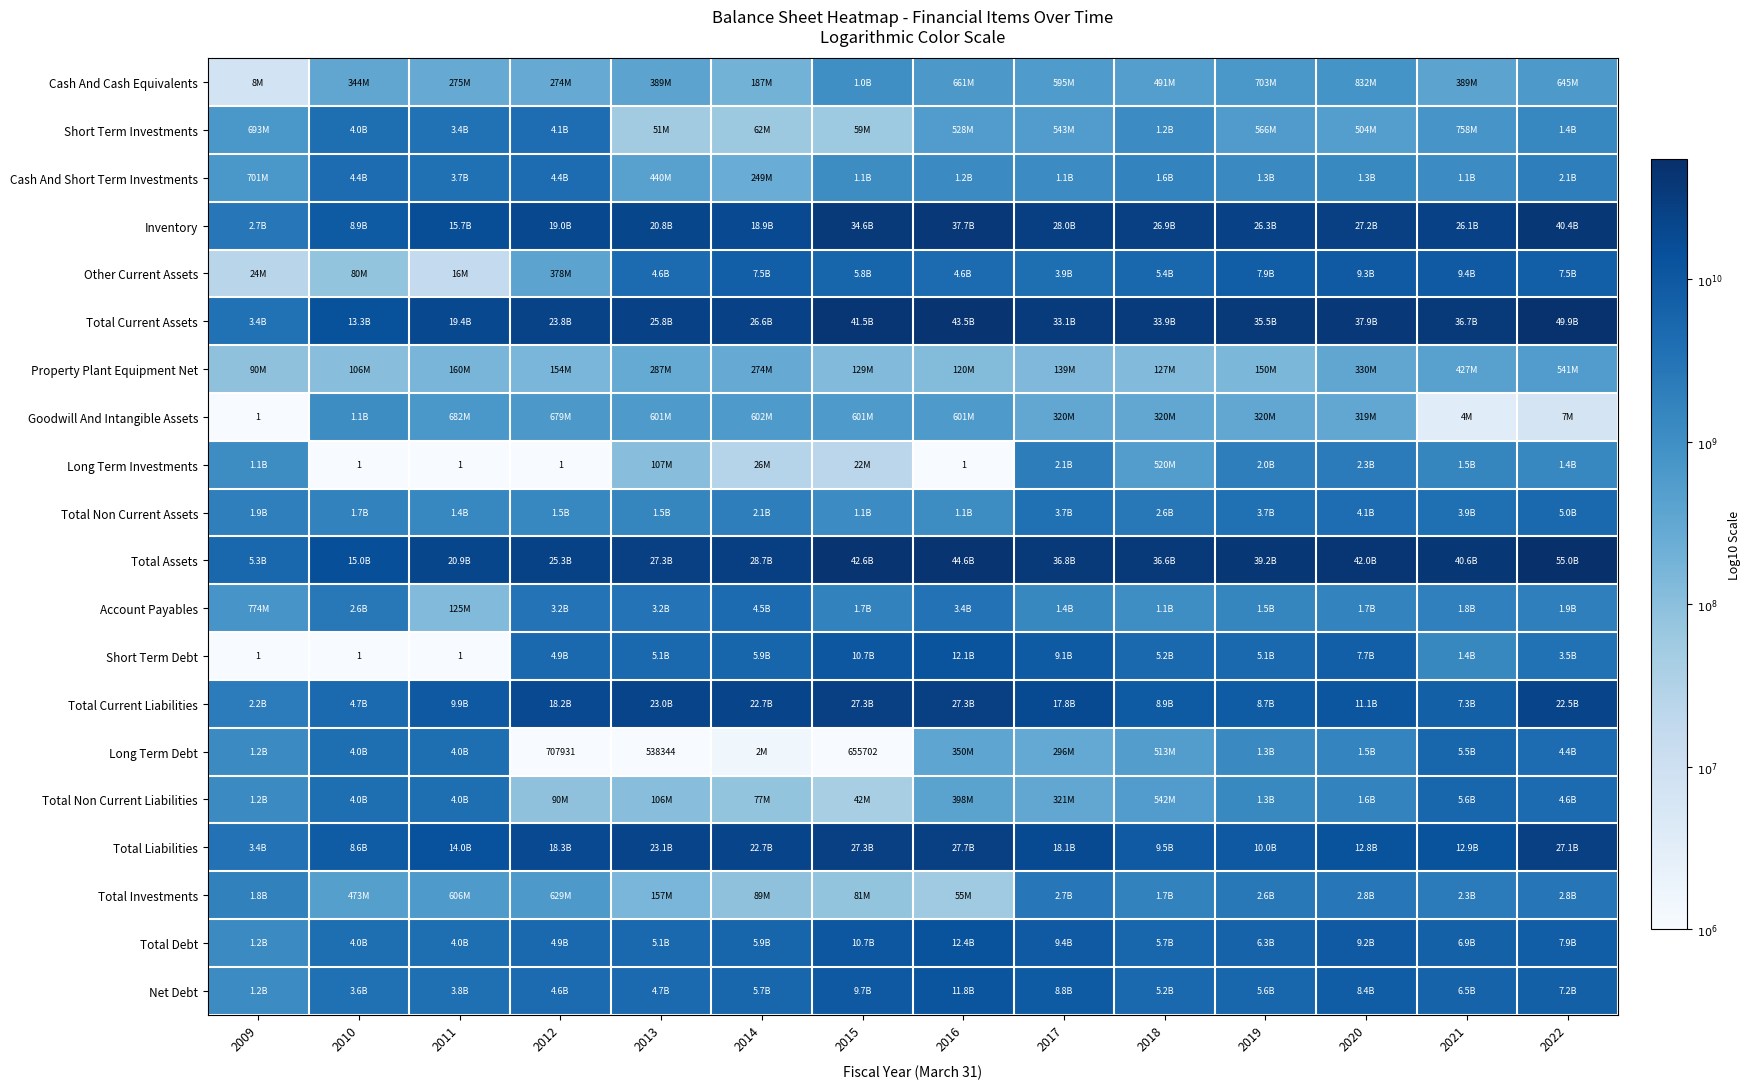

At which category is the sum across all series the highest?

2022